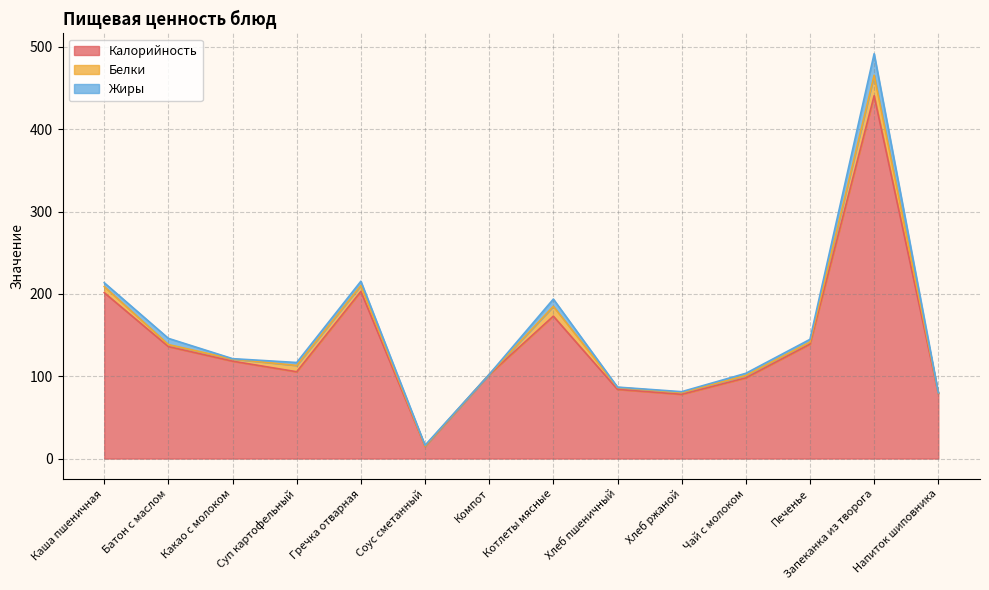

Reading left to right, what are all the values shown in this chart?

Калорийность: 201.5	136.0	118.3	105.4	203.0	14.8	102.0	173.0	84.0	78.0	98.0	139.0	440.7	79.0
Белки: 7.4	2.5	2.6	7.7	7.3	0.3	0.1	11.9	2.4	2.2	3.0	2.5	24.9	0.6
Жиры: 4.7	7.5	0.5	3.6	5.1	1.0	0.1	8.8	0.4	1.0	2.6	3.3	26.1	0.2